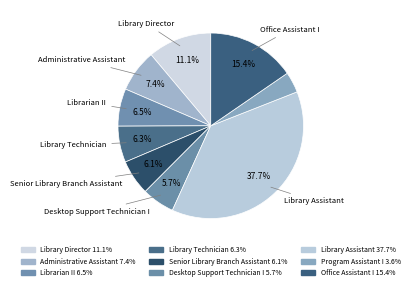

Rank the categories by value from highest to lowest.

Library Assistant, Office Assistant I, Library Director, Administrative Assistant, Librarian II, Library Technician, Senior Library Branch Assistant, Desktop Support Technician I, Program Assistant I